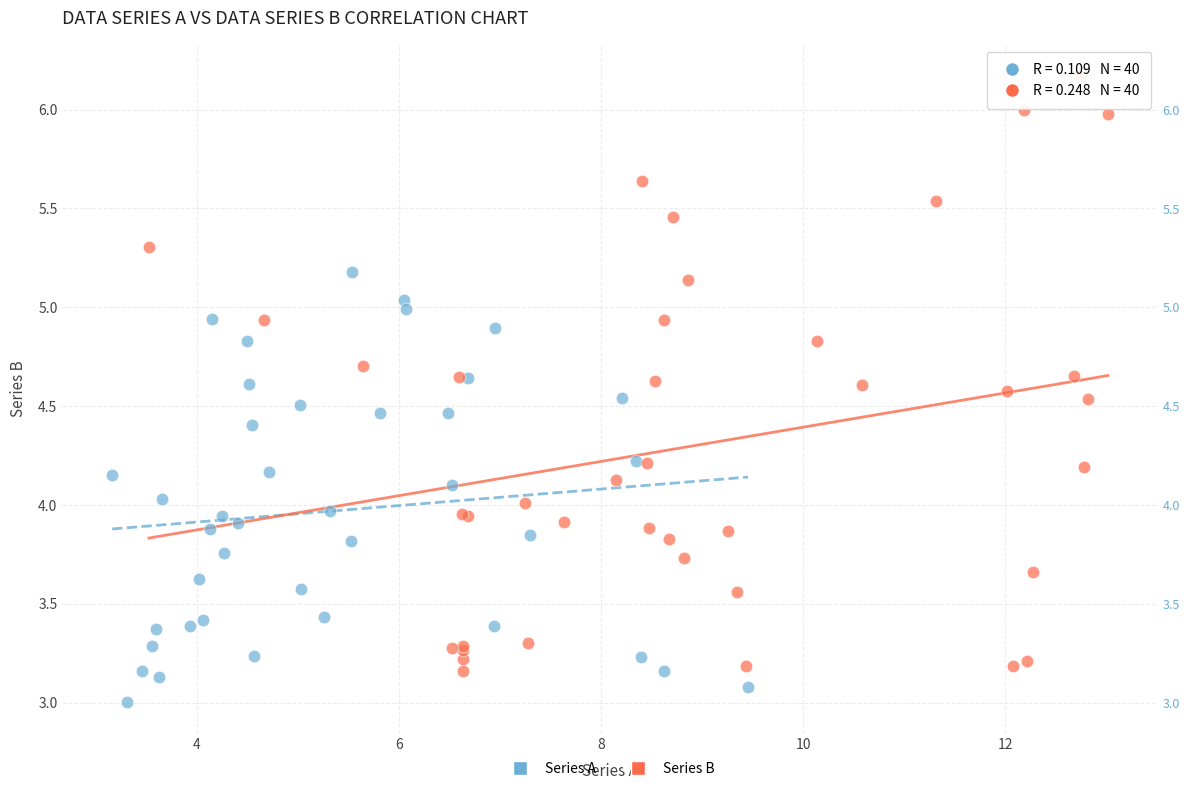

Which series contains the highest Y value?

Series B